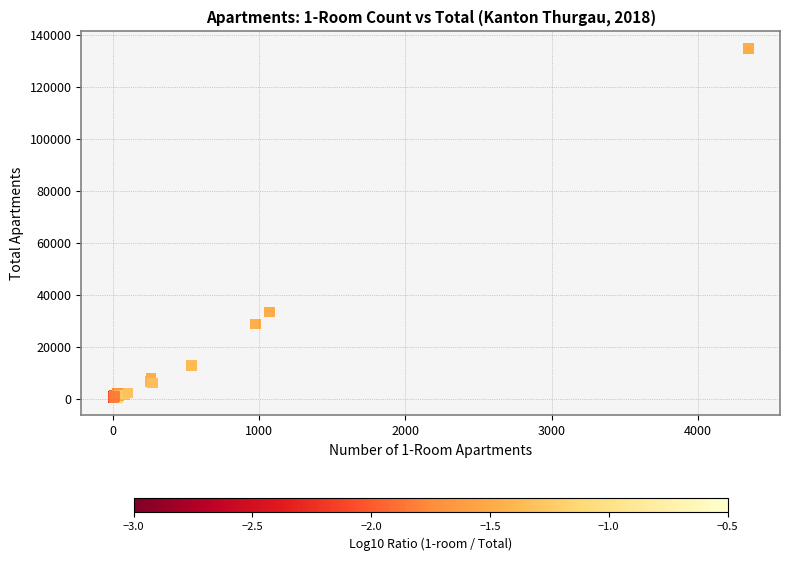

What Y value in the scatter plot is closest to 67566?

33427